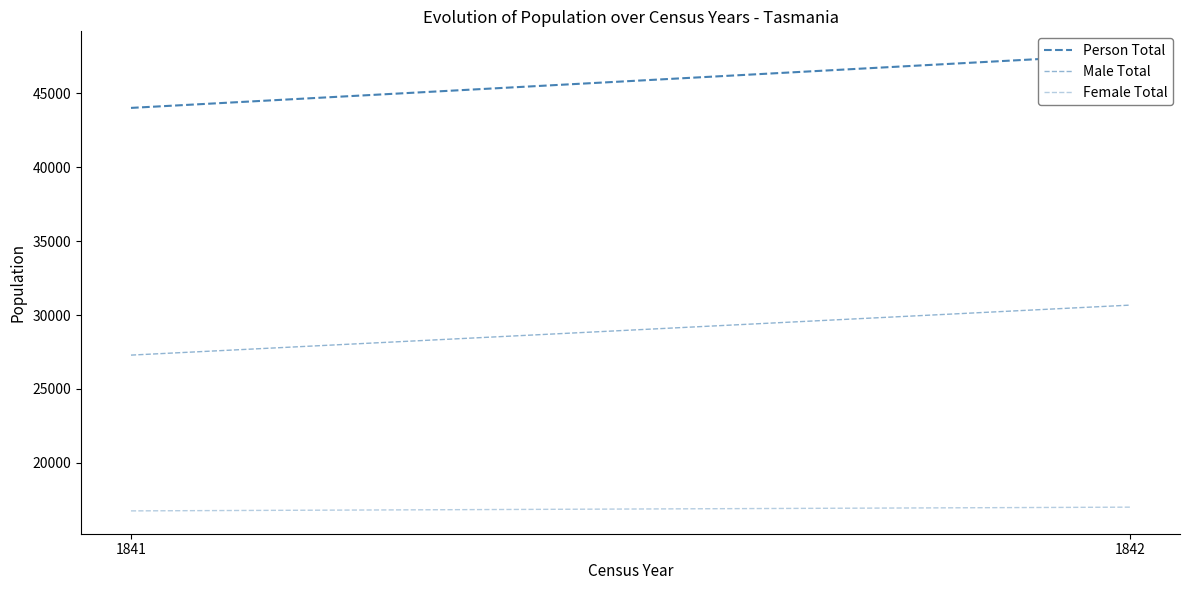

Between 1842 and 1841, which is larger?

1842